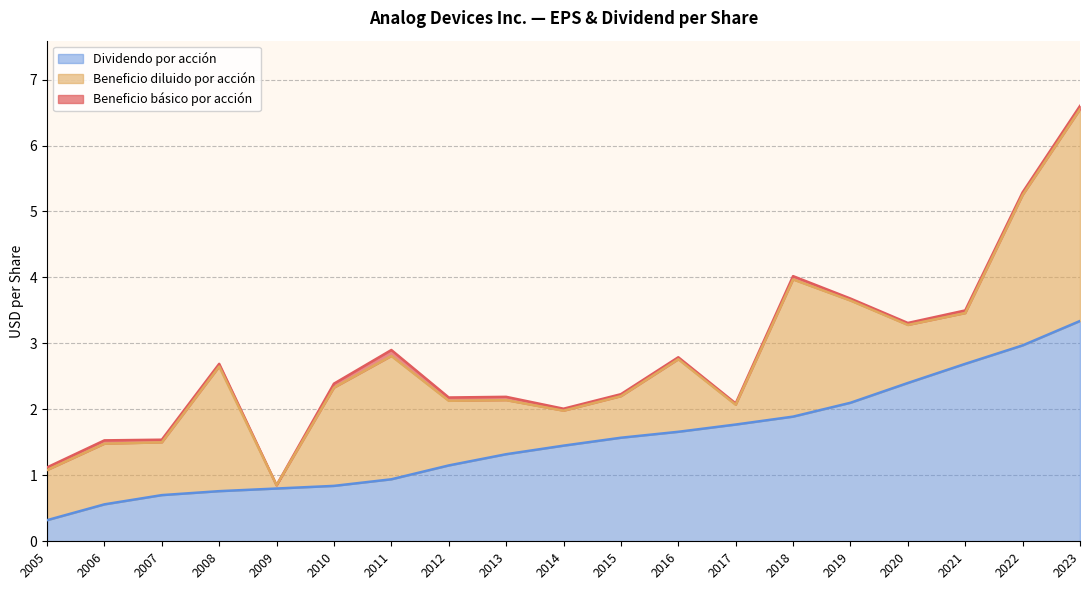

True or false: Beneficio básico por acción has a value of 1.5 at 2006.

True